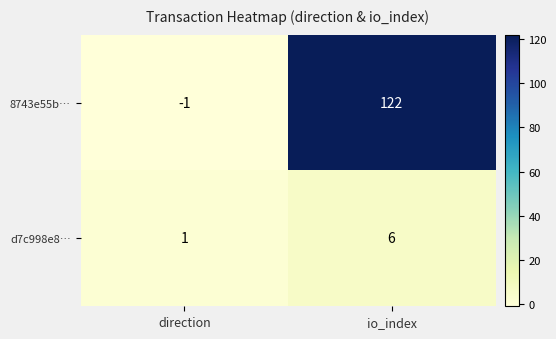

At io_index, list the series in order from largest to smallest.

8743e55b…, d7c998e8…